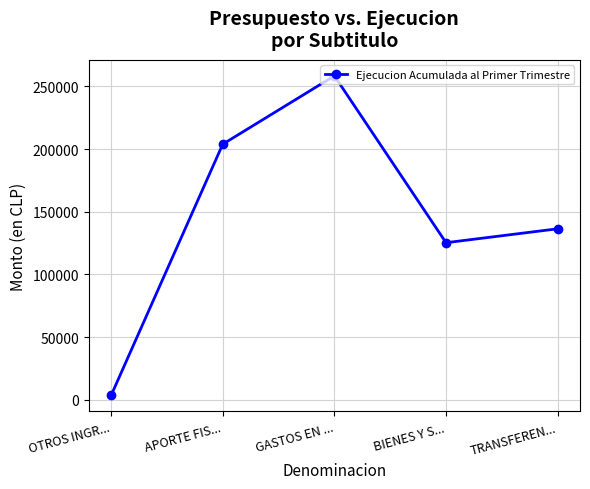

True or false: there are more than 1 points higher than both neighbors.

False